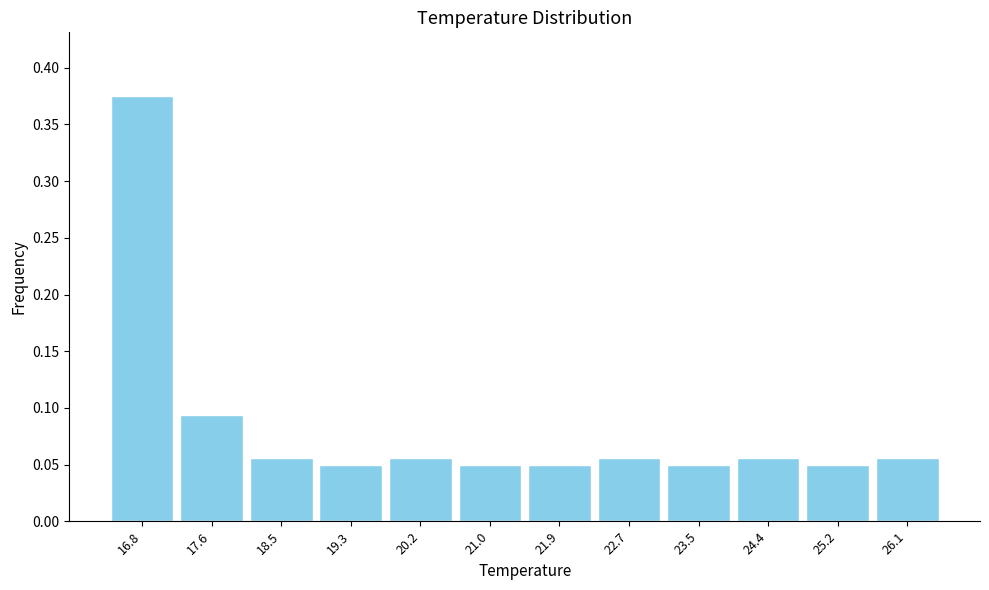

What is the sum of all values?

1.0